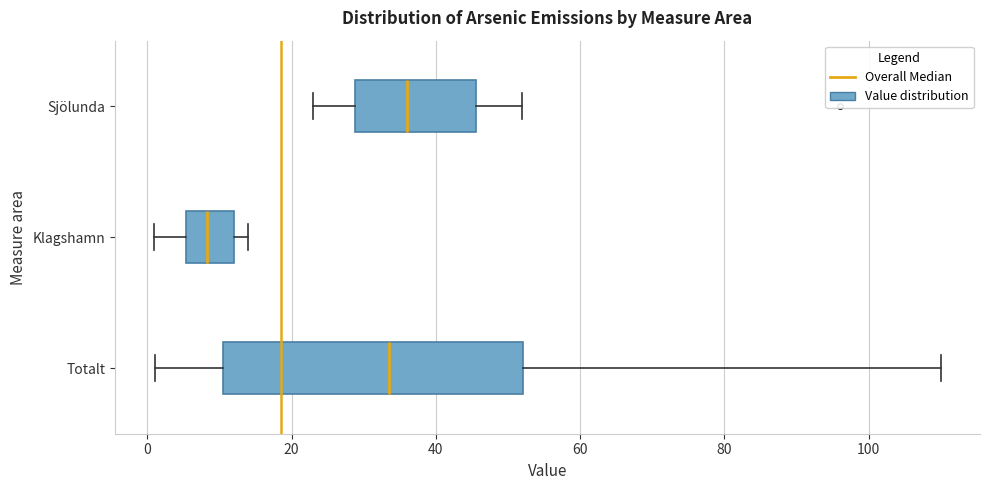

Which box's median line is the furthest to the right?

Sjölunda